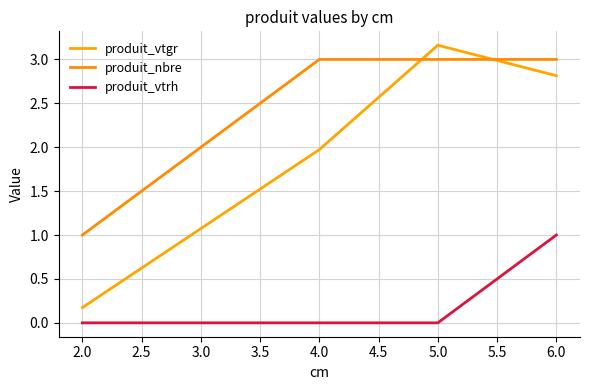

Does the chart have visible grid lines?

Yes